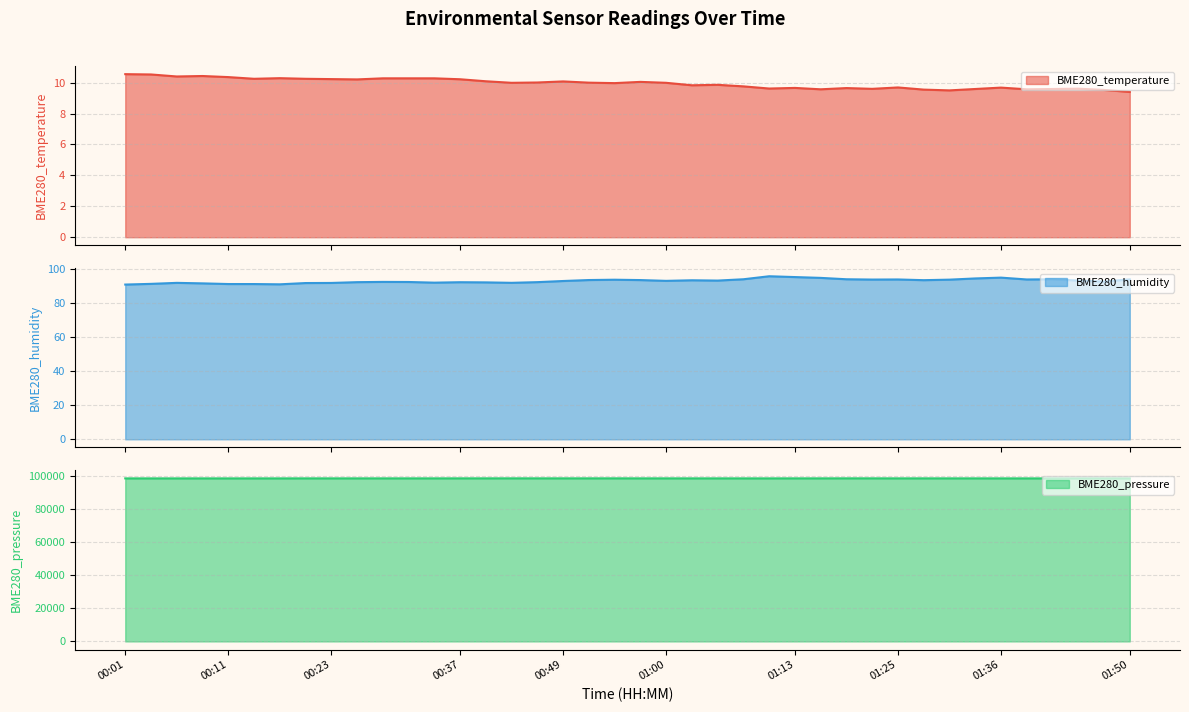

What is the total value across all series at 00:06?

98535.1